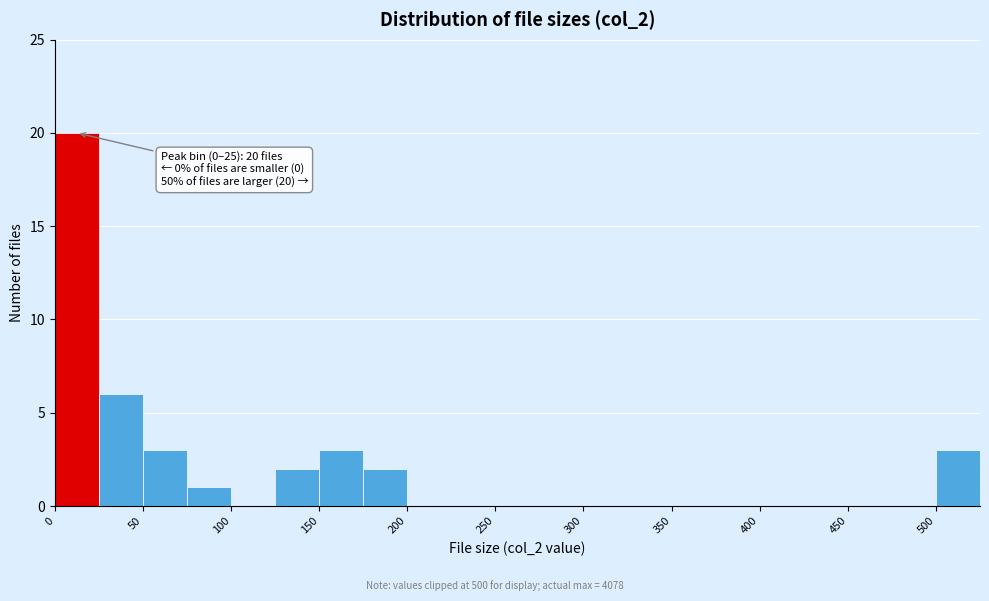

Over which range of the x-axis is the bar tallest?

0 to 25